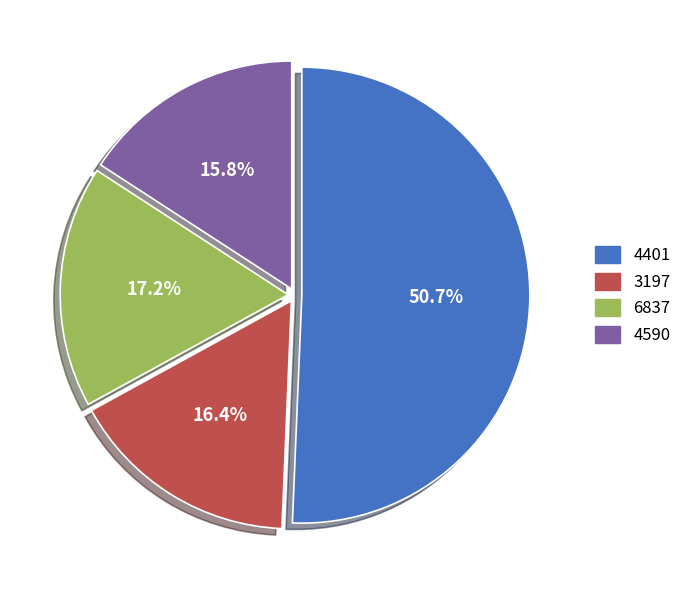

Between 4590 and 6837, which is larger?

6837